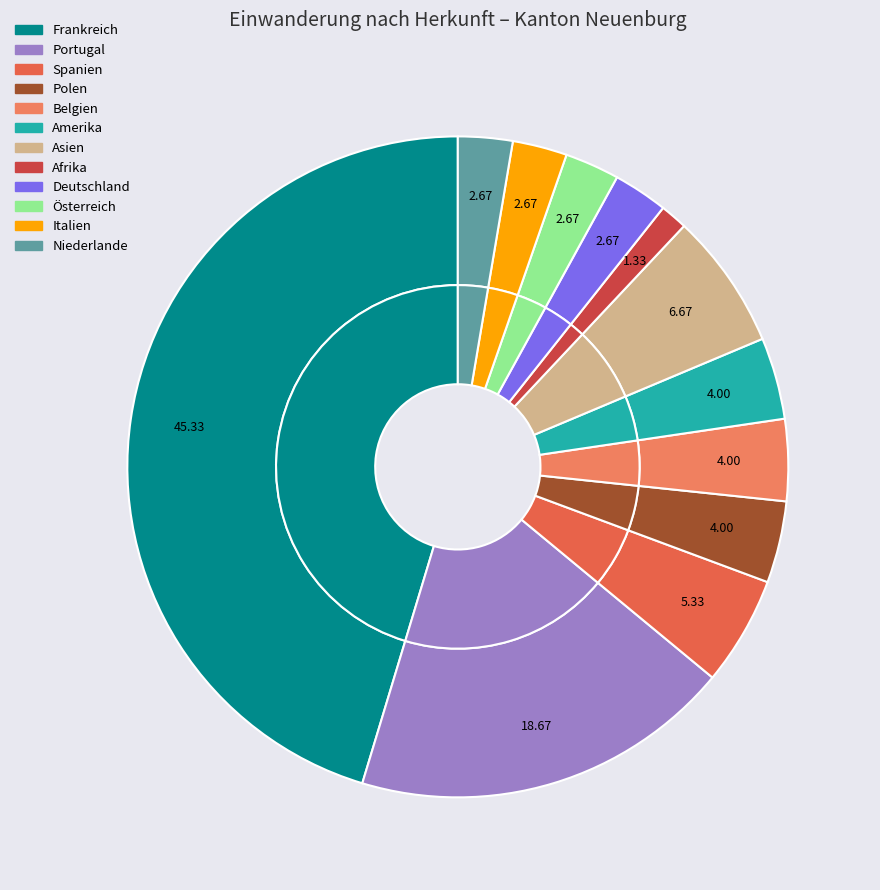

To the nearest percent, what percentage of the pie is Portugal?

19%